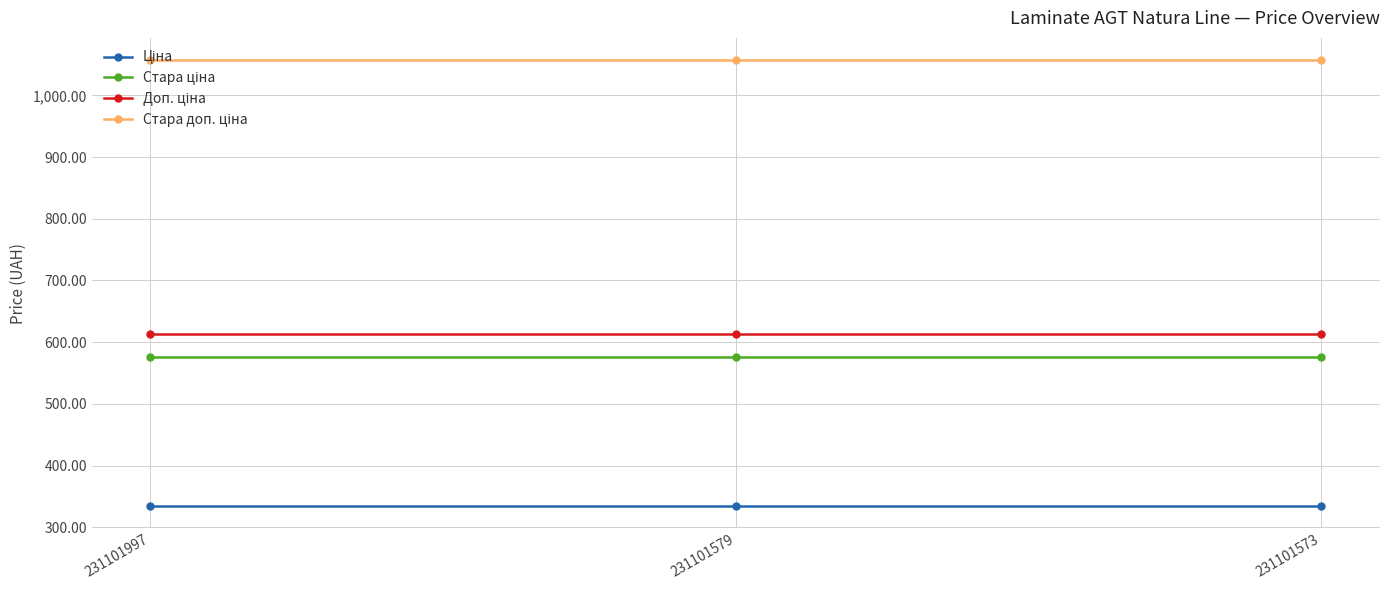

At how many categories does at least one series exceed 720?

3